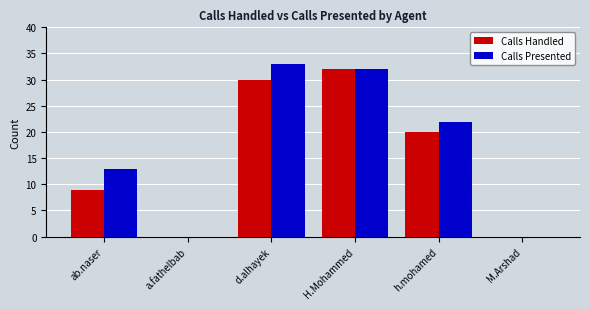

How many groups of bars are there?

6